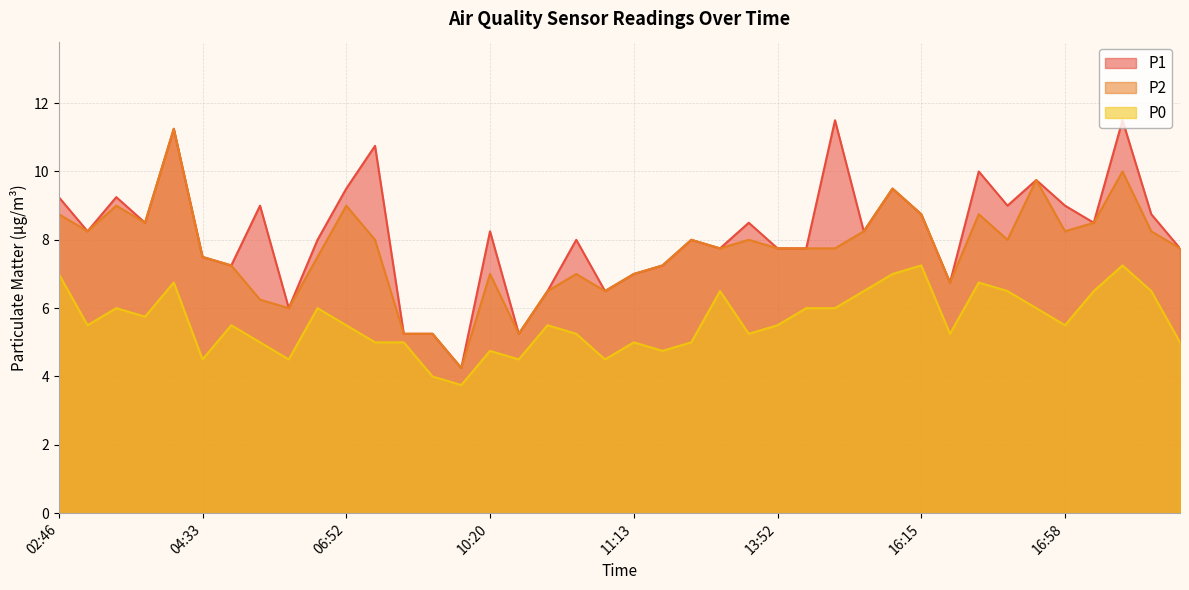

What is the difference between the P1 values at 11:13 and 11:29?

0.2